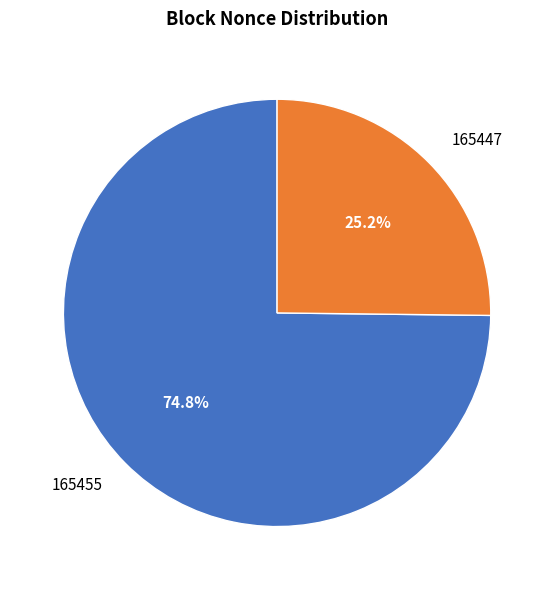

True or false: 165447 accounts for 99% of the total.

False